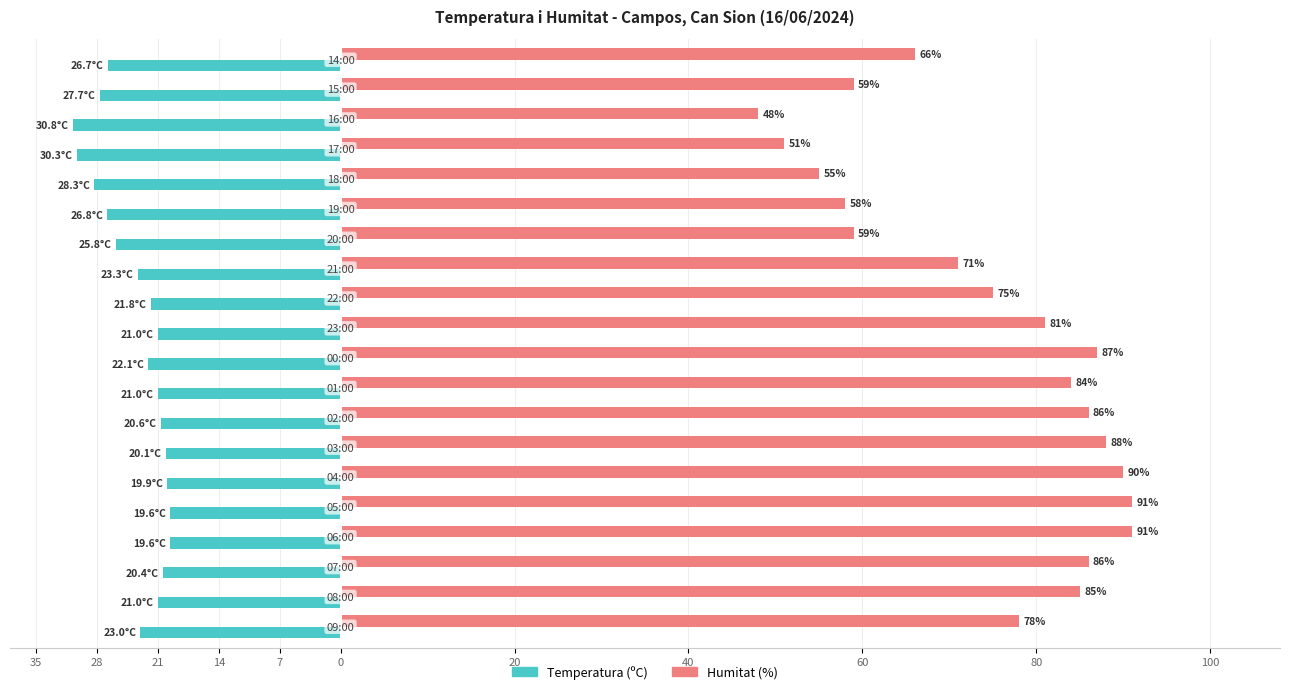

List the series in order of their overall mean, lowest first.

Temperatura (ºC), Humitat (%)